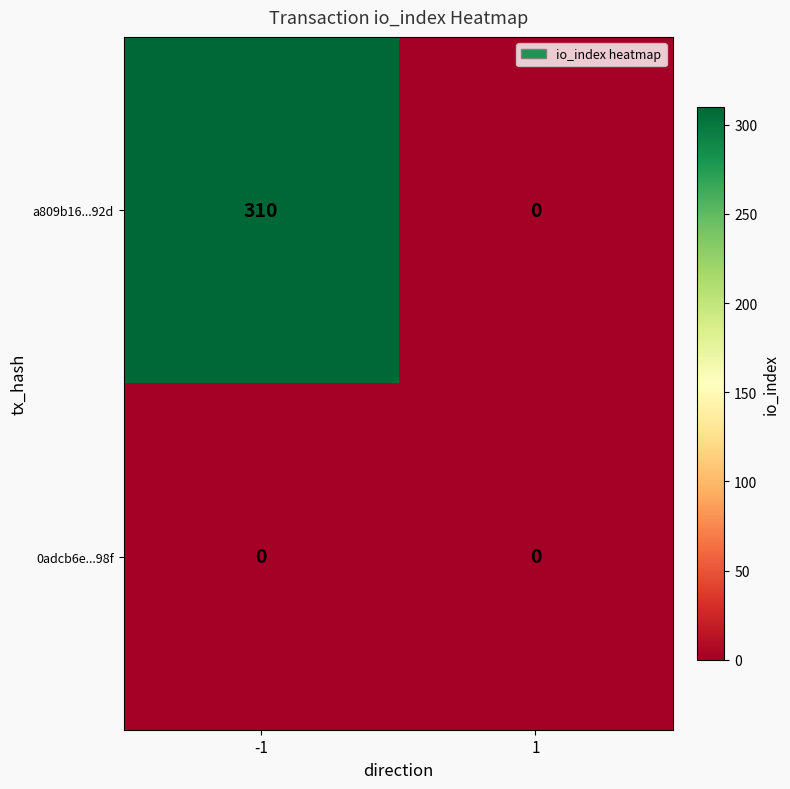

At -1, list the series in order from largest to smallest.

a809b16...92d, 0adcb6e...98f